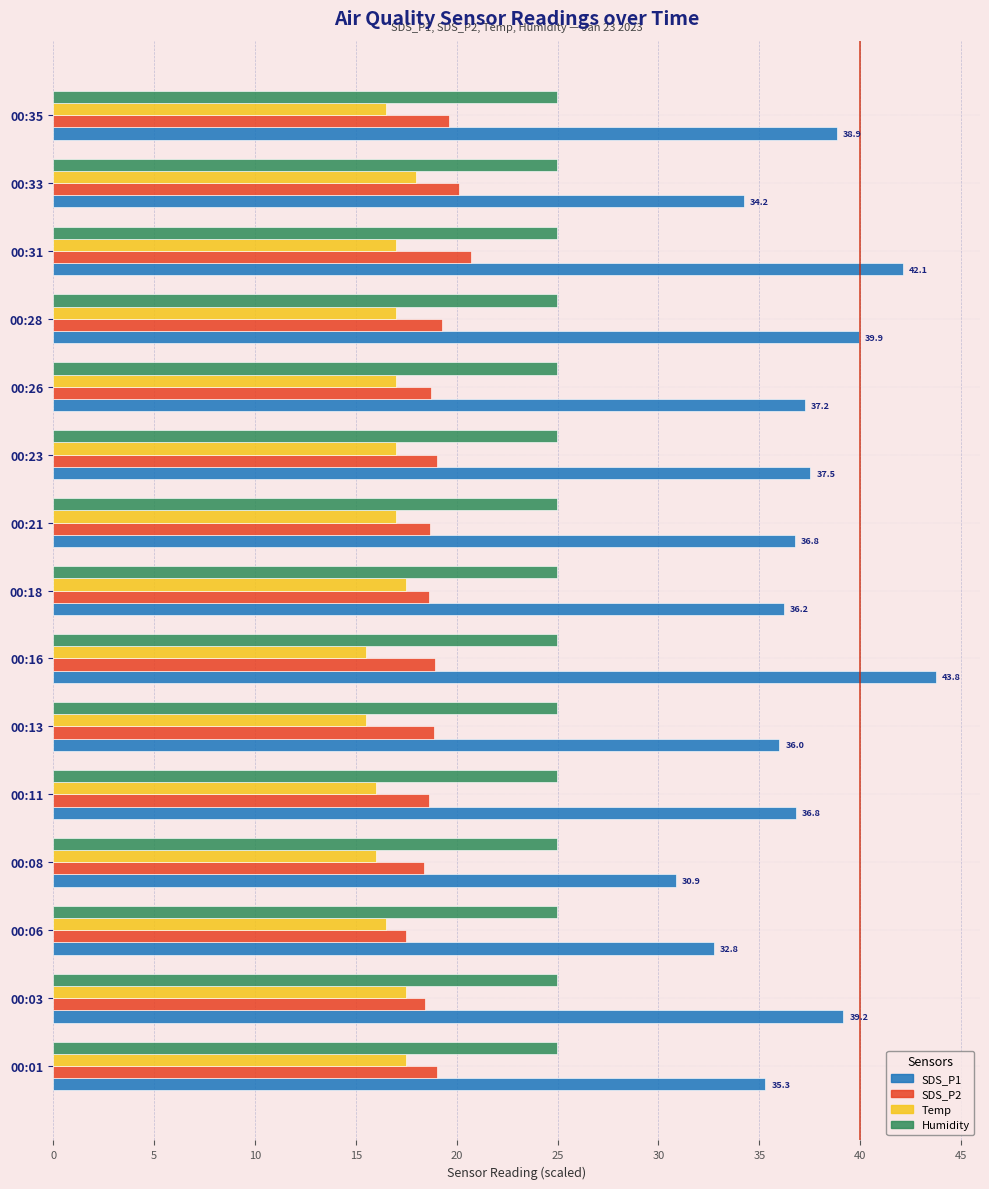

The value of SDS_P1 at 00:18 is 24.3. True or false?

False